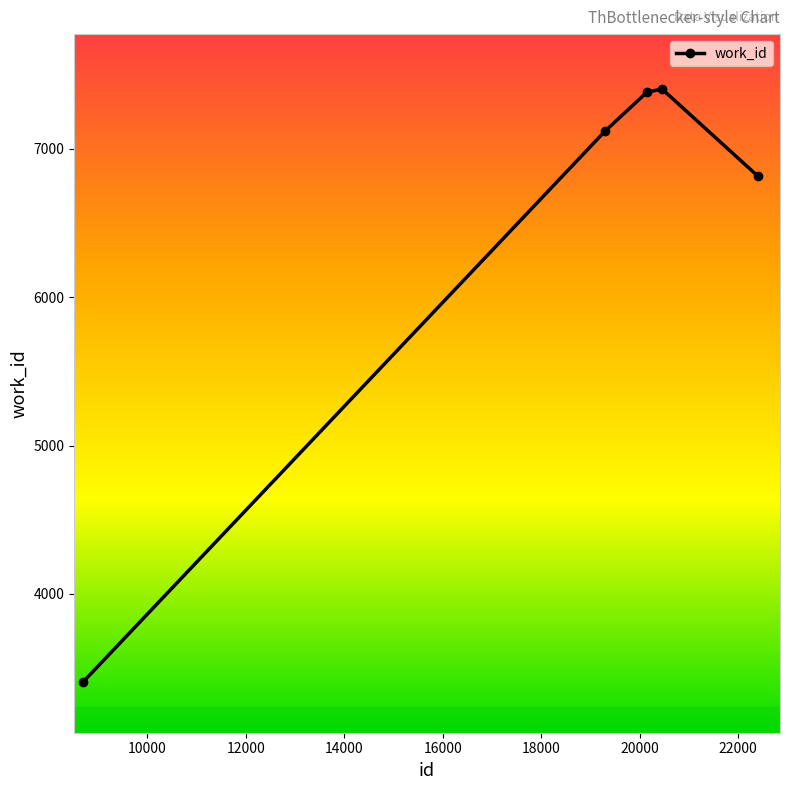

True or false: the data has more than 2 interior local peaks.

False